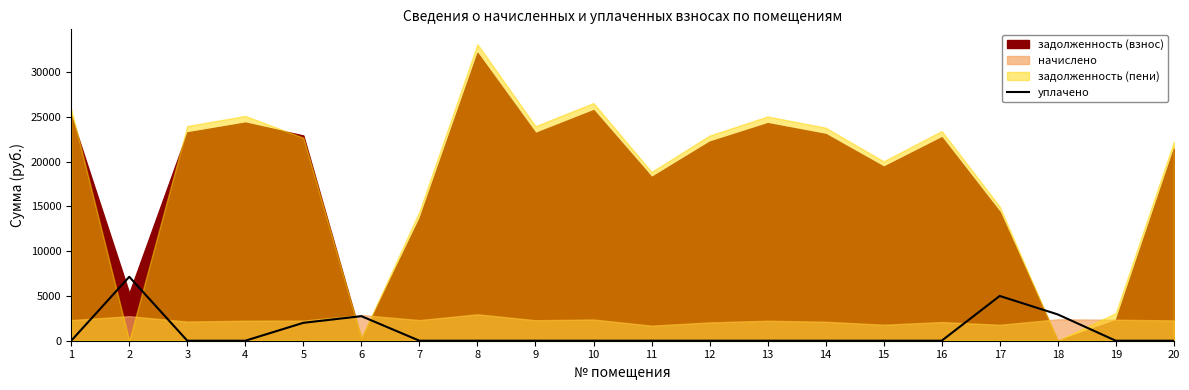

Is it true that the value at 16 is 0.0?

True